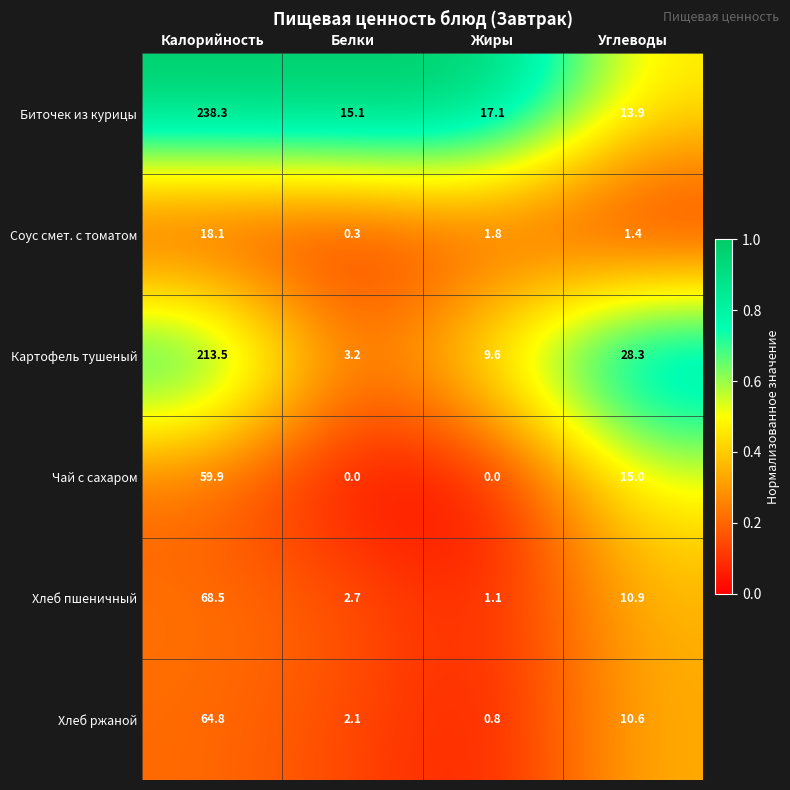

Which series has the largest range (max minus min)?

Биточек из курицы